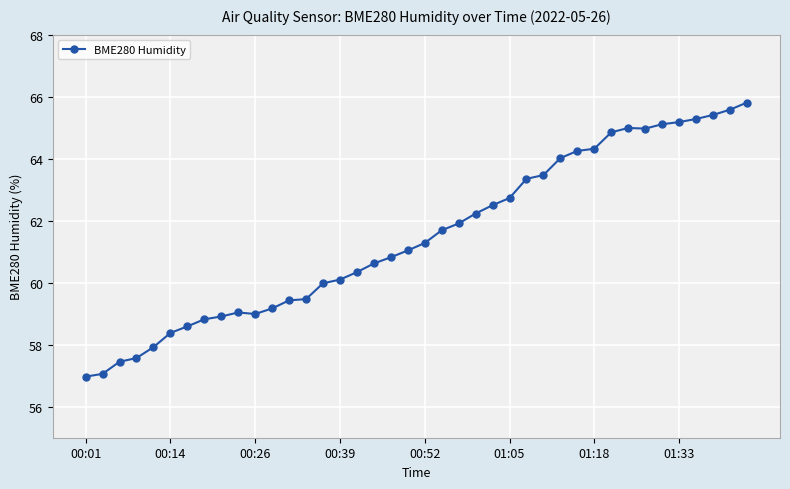

What is the average value?

61.5